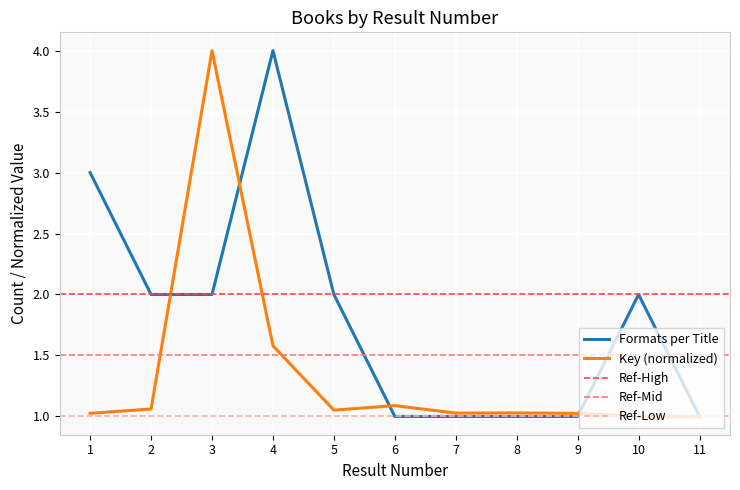

Count the Formats per Title values in the range 1 to 2.

9